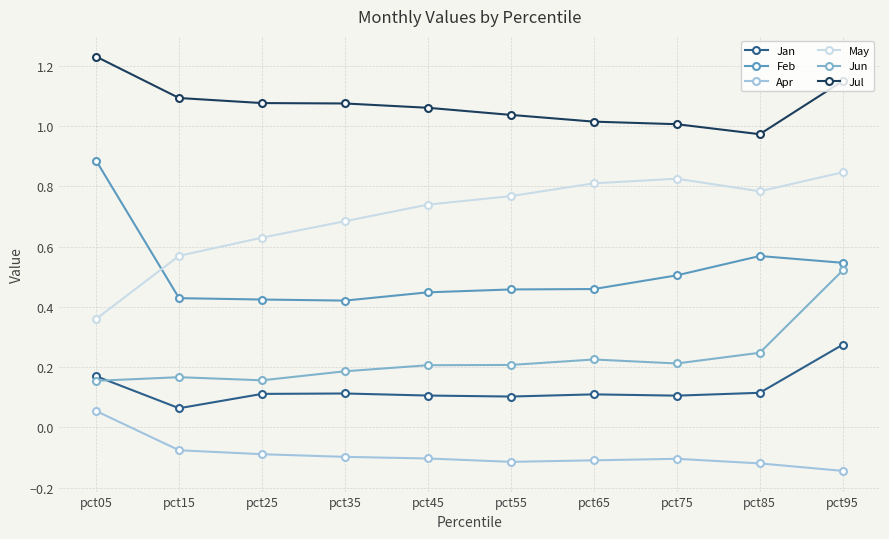

How many lines are shown in the chart?

6